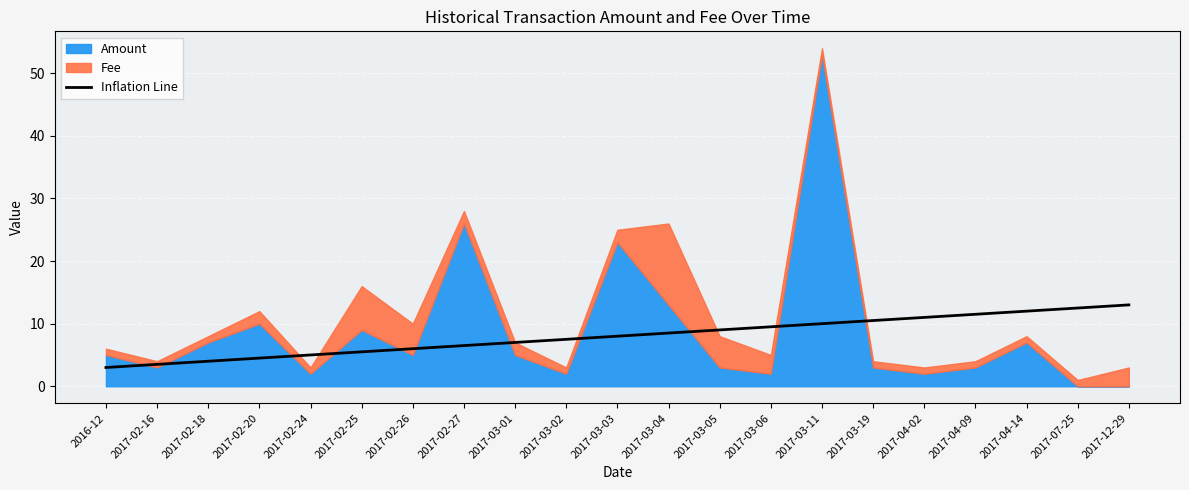

Read the value at 2017-03-04.

8.5